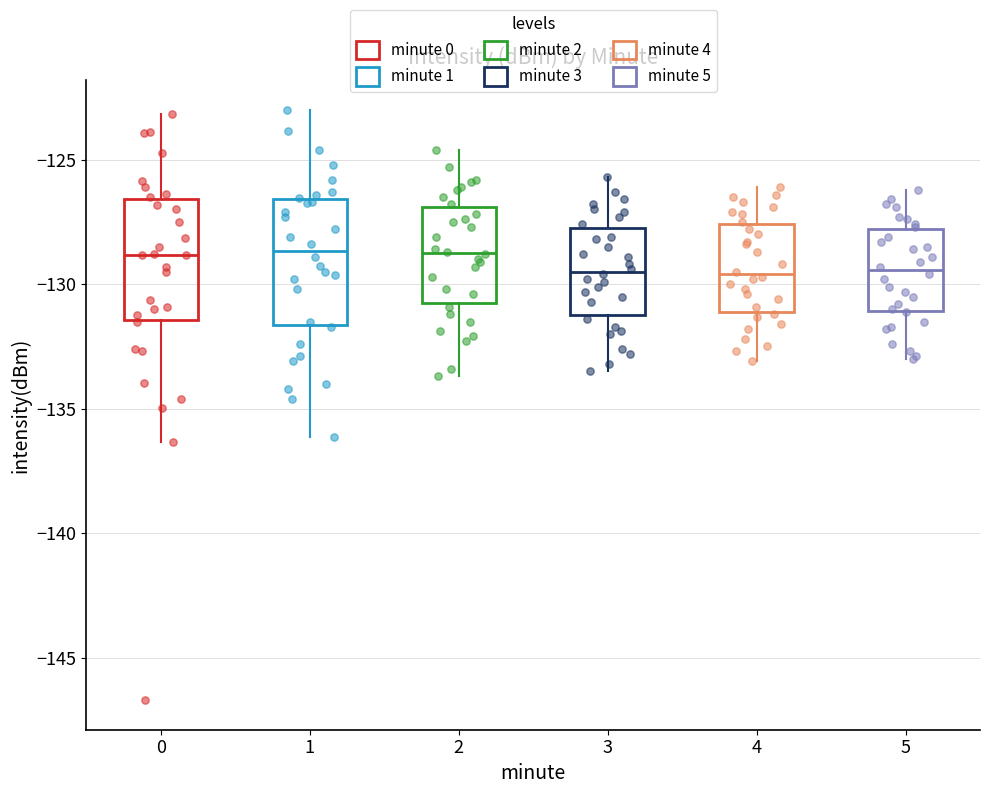

Reading left to right, read every box against the y-axis: the position of its median line, the range the box covers, and the ends of its whiskers. The values are not printed on the chart, so give them approximately, as read against the axis.

0: median -129.0, box -131.5 to -126.5, whiskers -136.5 to -123.0
1: median -128.5, box -131.5 to -126.5, whiskers -136.0 to -123.0
2: median -128.5, box -131.0 to -127.0, whiskers -133.5 to -124.5
3: median -129.5, box -131.0 to -127.5, whiskers -133.5 to -125.5
4: median -129.5, box -131.0 to -127.5, whiskers -133.0 to -126.0
5: median -129.5, box -131.0 to -128.0, whiskers -133.0 to -126.0